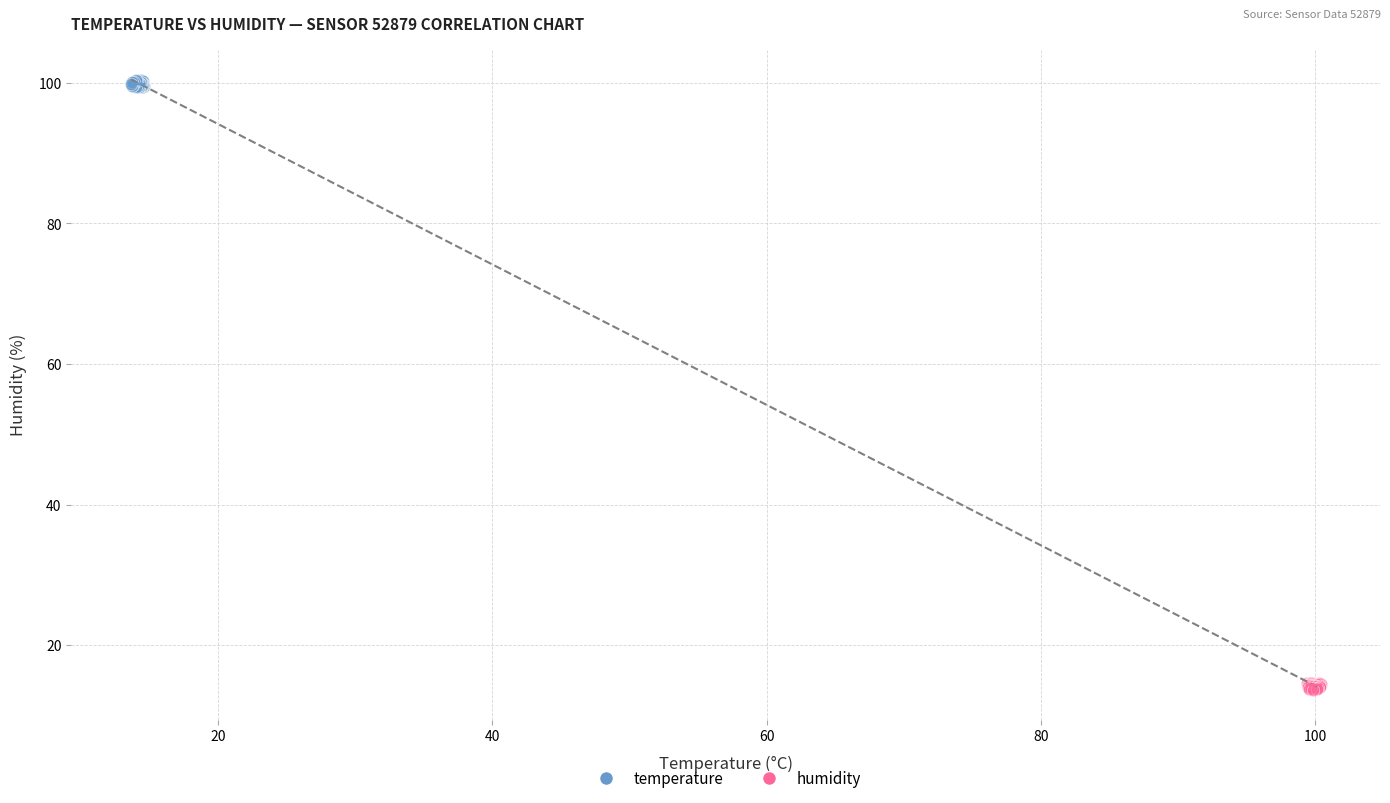

Which series reaches the minimum Y coordinate?

humidity